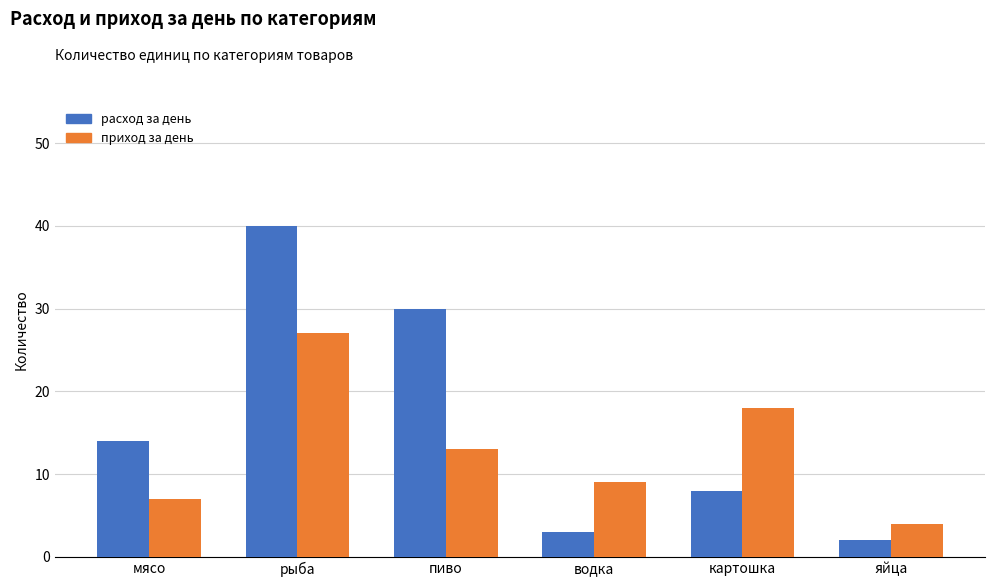

What is the total value across all series at пиво?

43